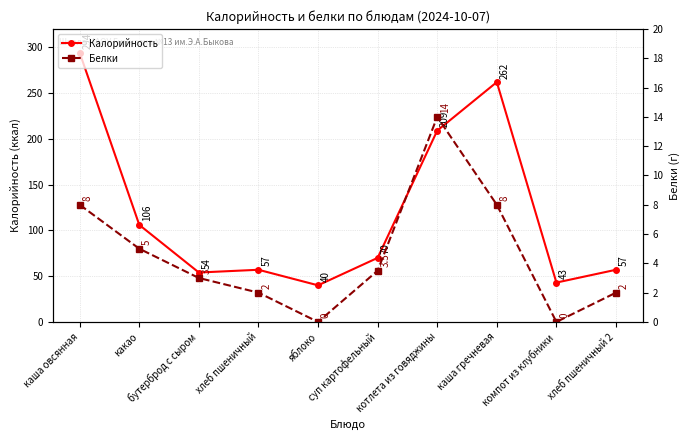

What is the difference between the maximum and minimum values in the Калорийность series?

254